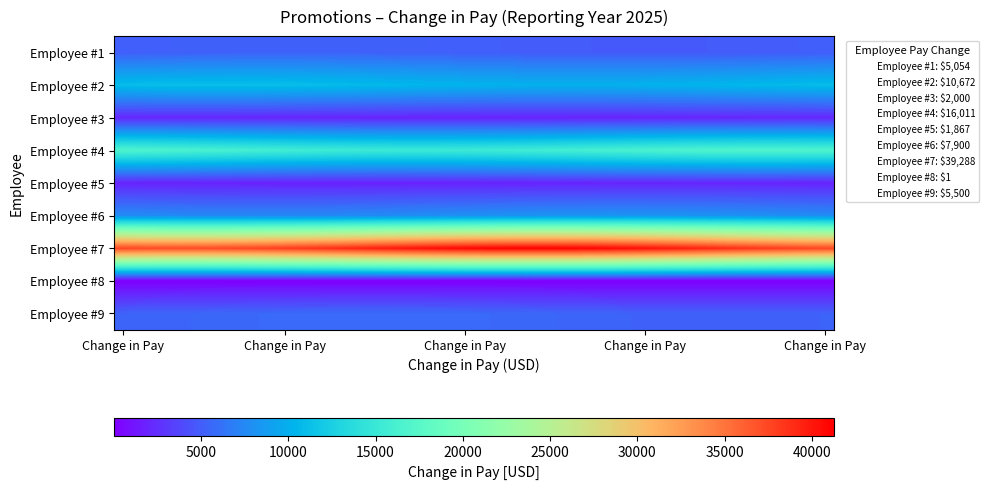

Reading left to right, extract all data points from this chart.

Employee #1: 5054.0	5094.5	5134.0	5171.4	5205.8	5236.2	5262.0	5282.3	5296.7	5304.9	5306.5	5301.6	5290.3	5272.8	5249.7	5221.6	5189.1	5153.0	5114.5	5074.3	5033.7	4993.5	4955.0	4918.9	4886.4	4858.3	4835.2	4817.7	4806.4	4801.5	4803.1	4811.3	4825.7	4846.0	4871.8	4902.2	4936.6	4974.0	5013.5	5054.0
Employee #2: 11015.8	11076.8	11127.3	11166.0	11192.0	11204.5	11203.2	11188.1	11159.6	11118.6	11065.9	11003.1	10931.7	10853.6	10770.7	10685.3	10599.6	10515.7	10435.9	10362.2	10296.5	10240.6	10195.8	10163.3	10144.1	10138.5	10146.7	10168.5	10203.4	10250.4	10308.3	10375.6	10450.6	10531.4	10615.8	10701.6	10786.7	10868.8	10945.8	11015.8
Employee #3: 2098.5	2100.0	2098.9	2095.2	2089.0	2080.5	2070.0	2057.6	2043.7	2028.8	2013.0	1996.9	1980.9	1965.4	1950.8	1937.5	1925.8	1916.0	1908.4	1903.1	1900.4	1900.3	1902.7	1907.6	1915.0	1924.5	1936.0	1949.2	1963.6	1979.0	1995.0	2011.1	2026.9	2042.0	2056.0	2068.6	2079.4	2088.1	2094.5	2098.5
Employee #4: 16702.0	16628.3	16538.5	16435.1	16320.7	16198.2	16070.9	15942.1	15815.1	15693.1	15579.3	15476.8	15388.1	15315.5	15260.9	15225.7	15210.9	15216.8	15243.3	15289.7	15354.7	15436.8	15533.7	15642.9	15761.8	15887.0	16015.5	16143.8	16268.8	16387.0	16495.5	16591.5	16672.4	16736.2	16781.2	16806.2	16810.7	16794.5	16757.9	16702.0
Employee #5: 1898.3	1883.8	1868.8	1853.8	1839.2	1825.2	1812.4	1800.9	1791.2	1783.5	1777.9	1774.6	1773.7	1775.2	1779.1	1785.3	1793.6	1803.8	1815.6	1828.8	1842.9	1857.7	1872.7	1887.6	1901.9	1915.4	1927.5	1938.2	1946.9	1953.6	1958.1	1960.2	1959.9	1957.2	1952.1	1944.8	1935.6	1924.5	1912.0	1898.3
Employee #6: 7761.4	7703.9	7651.4	7605.4	7567.0	7537.2	7516.9	7506.4	7506.2	7516.1	7536.0	7565.3	7603.3	7648.9	7701.1	7758.4	7819.4	7882.5	7946.0	8008.3	8067.9	8123.1	8172.5	8214.8	8249.0	8274.2	8289.6	8295.0	8290.1	8275.2	8250.5	8216.7	8174.8	8125.7	8070.8	8011.4	7949.2	7885.7	7822.6	7761.4
Employee #7: 37575.9	37443.6	37359.0	37324.4	37340.7	37407.4	37522.8	37683.9	37886.6	38125.6	38394.7	38686.9	38994.6	39310.0	39624.8	39930.9	40220.3	40485.6	40719.9	40917.1	41072.1	41180.8	41240.6	41249.8	41208.2	41116.8	40978.1	40795.6	40574.1	40319.2	40037.7	39736.7	39424.1	39108.0	38796.5	38497.8	38219.6	37969.0	37752.5	37575.9
Employee #8: 1.0	1.0	1.0	1.0	1.0	1.0	1.0	1.0	1.0	1.0	1.0	1.0	1.0	1.0	1.0	1.0	1.0	1.0	1.0	1.0	1.0	1.0	1.0	1.0	1.0	1.0	1.0	1.0	1.0	1.0	1.0	1.0	1.0	1.0	1.0	1.0	1.0	1.0	1.0	1.0
Employee #9: 5326.4	5362.9	5402.9	5445.4	5489.3	5533.6	5576.9	5618.3	5656.6	5690.8	5720.1	5743.7	5761.0	5771.5	5775.0	5771.4	5760.7	5743.3	5719.6	5690.2	5655.9	5617.5	5576.1	5532.7	5488.5	5444.6	5402.1	5362.1	5325.8	5293.9	5267.3	5246.8	5232.9	5225.9	5225.9	5233.1	5247.2	5267.8	5294.4	5326.4